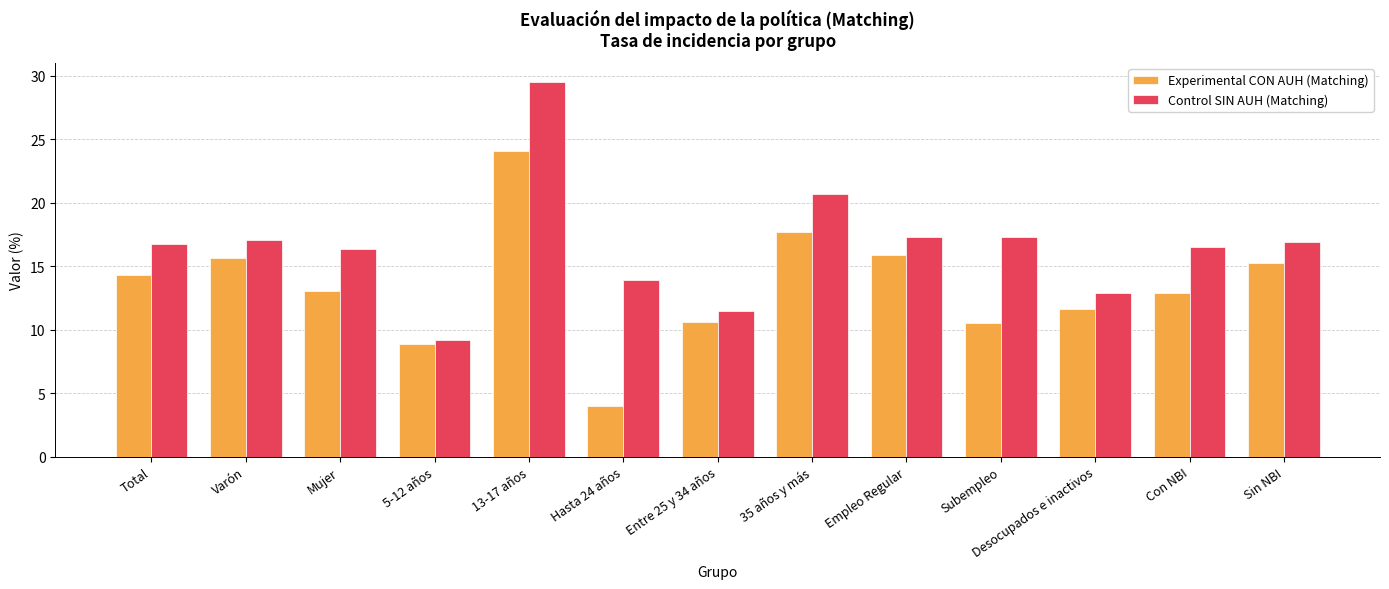

What is the minimum value for Control SIN AUH (Matching)?

9.2